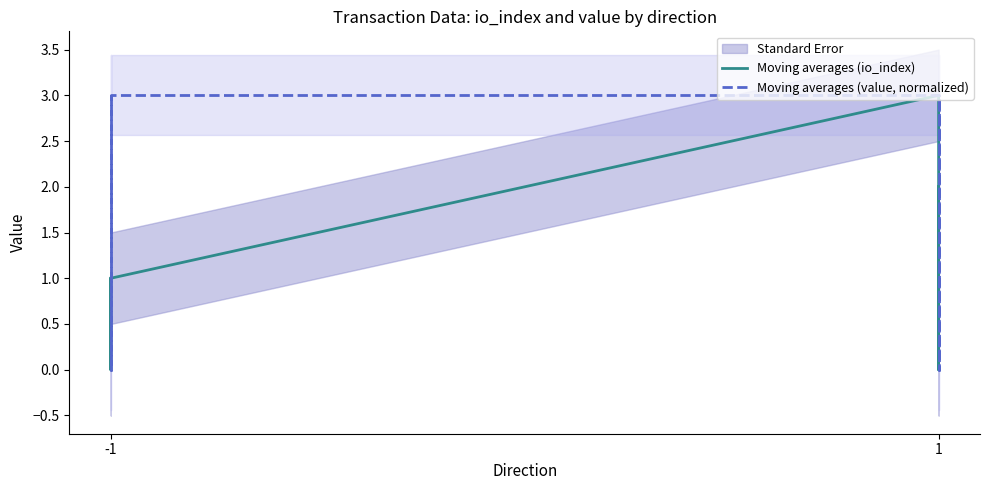

Between -1 and 3, which series saw the biggest shift?

Moving averages (io_index)